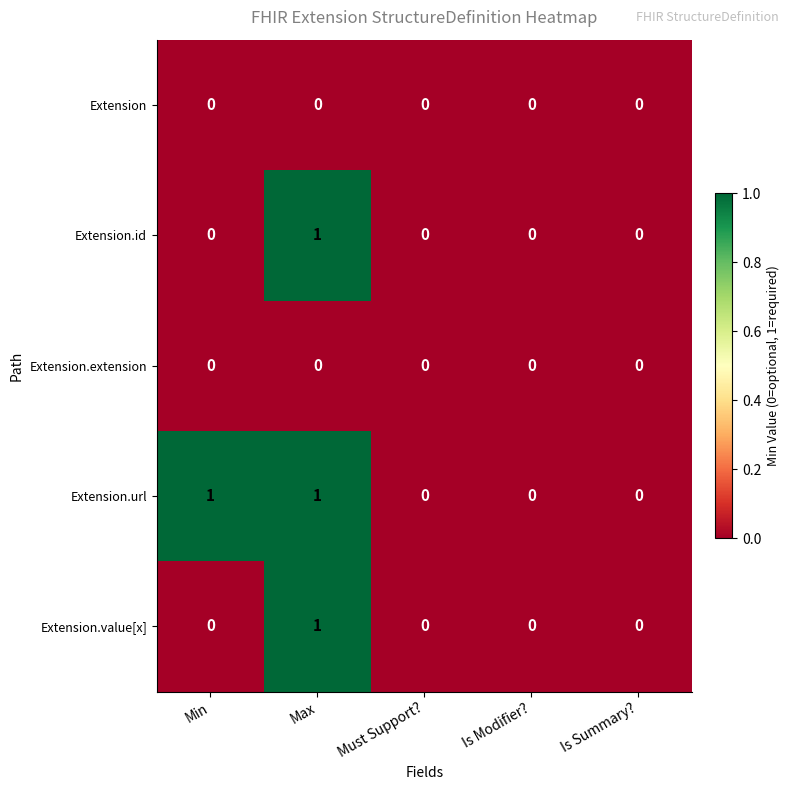

How many Extension.url values are between 0 and 1?

5